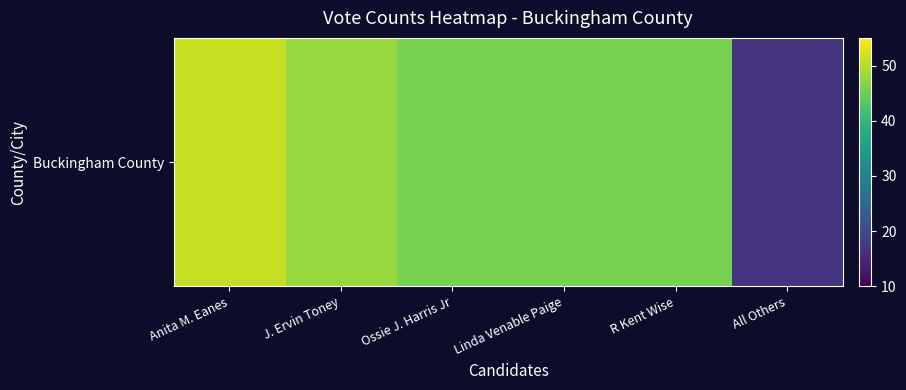

Reading left to right, list all the values displayed in this chart.

51	48	46	46	46	17